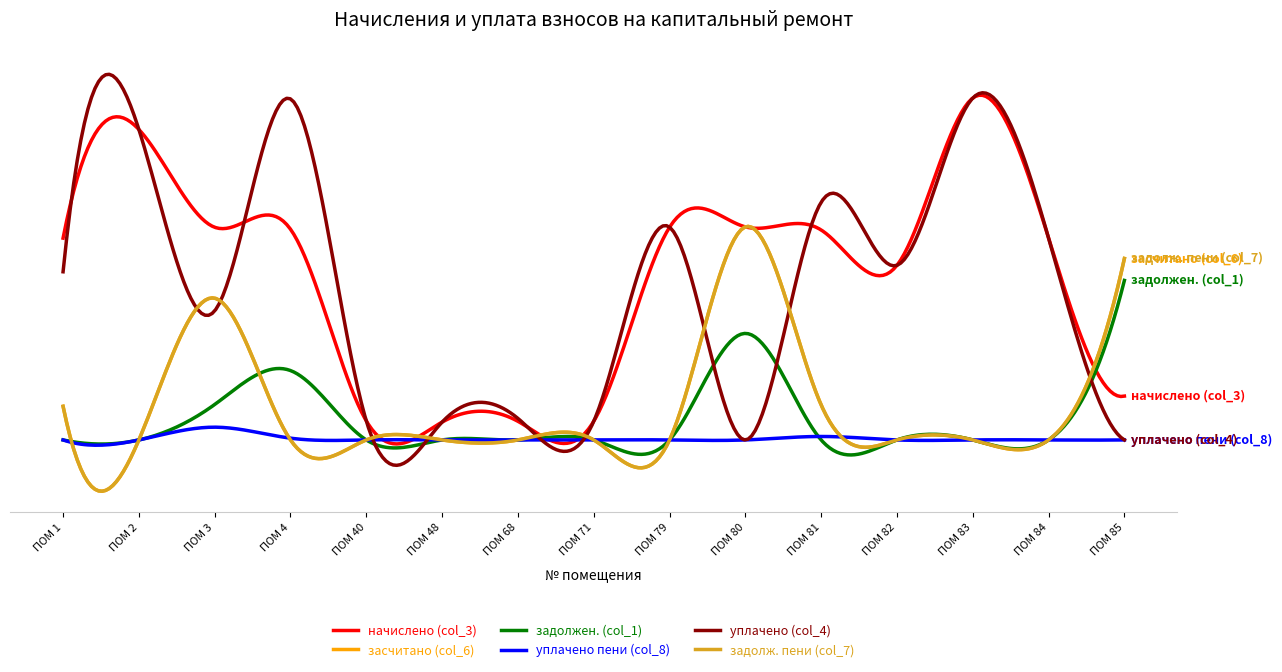

Is this an area chart (filled region under the line)?

No